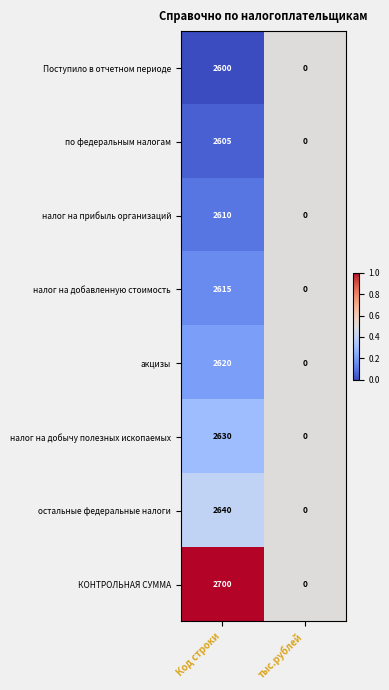

Rank the series by their maximum value, from highest to lowest.

КОНТРОЛЬНАЯ СУММА, остальные федеральные налоги, налог на добычу полезных ископаемых, акцизы, налог на добавленную стоимость, налог на прибыль организаций, по федеральным налогам, Поступило в отчетном периоде